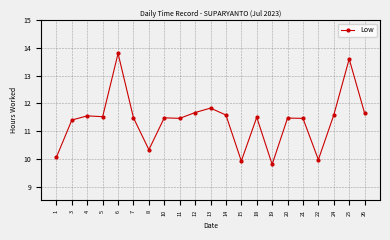

Read the value at 12.

11.7